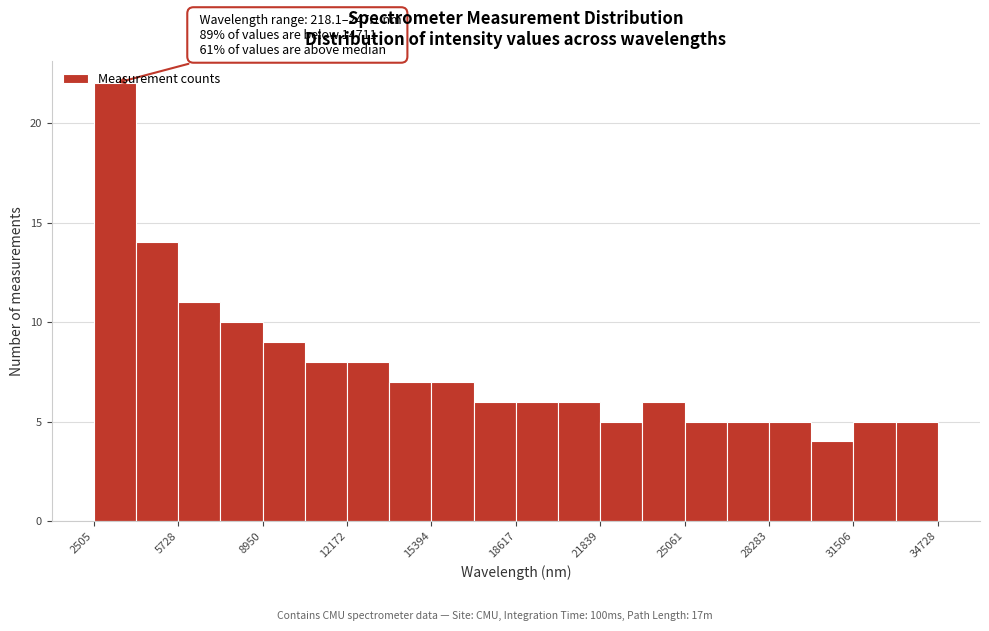

Read against the x-axis, roughly where is the centre of the tallest bar?

3500